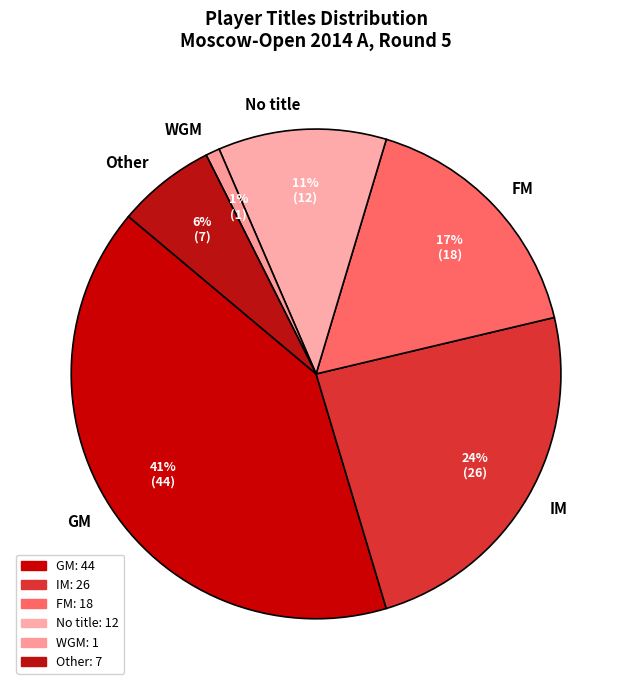

Rank the categories by value from lowest to highest.

WGM, Other, No title, FM, IM, GM